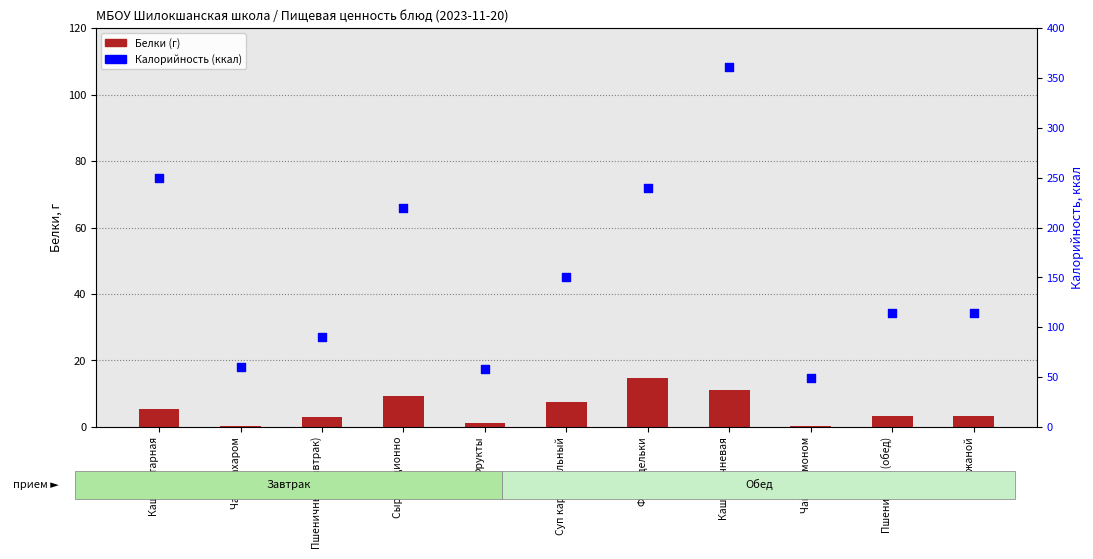

Which series reaches the maximum Y coordinate?

Калорийность (ккал)